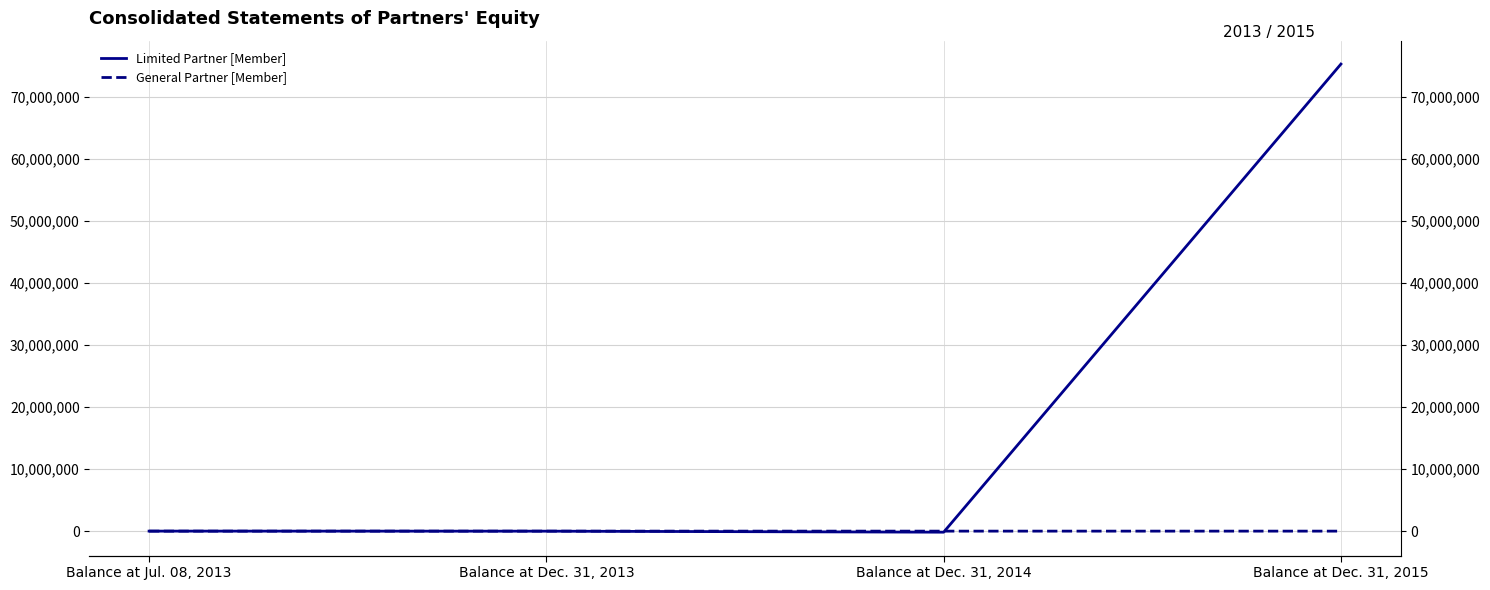

Reading left to right, extract all data points from this chart.

Limited Partner [Member]: Balance at Jul. 08, 2013=990	Balance at Dec. 31, 2013=-8965	Balance at Dec. 31, 2014=-170924	Balance at Dec. 31, 2015=75280301
General Partner [Member]: Balance at Jul. 08, 2013=10	Balance at Dec. 31, 2013=-91	Balance at Dec. 31, 2014=-1727	Balance at Dec. 31, 2015=-1727